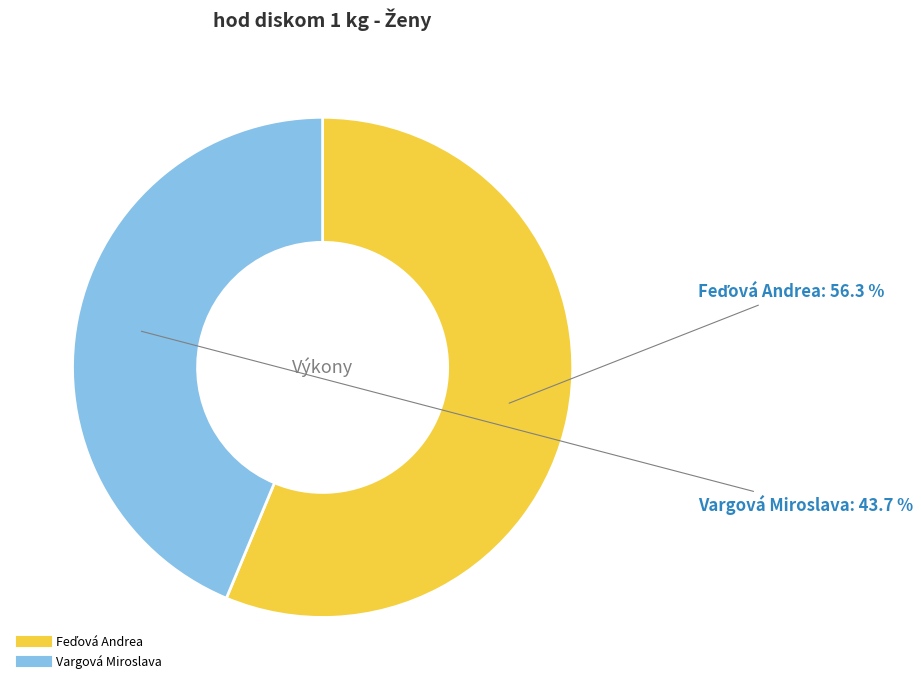

How many slices are in this pie chart?

2